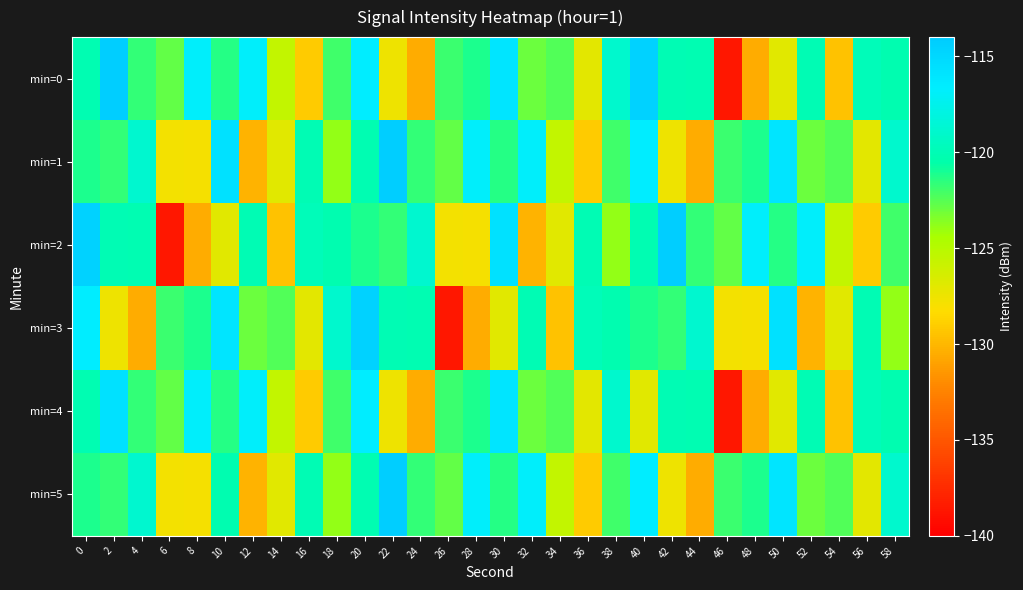

At how many categories does at least one series exceed -136?

30